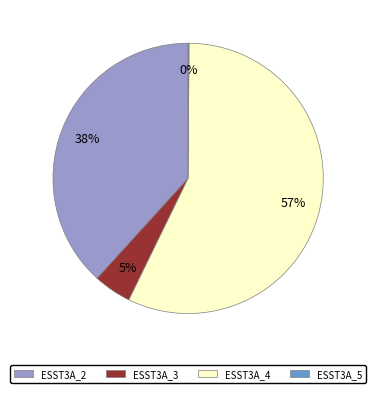

Is it true that ESST3A_3 is 5% of the pie?

True